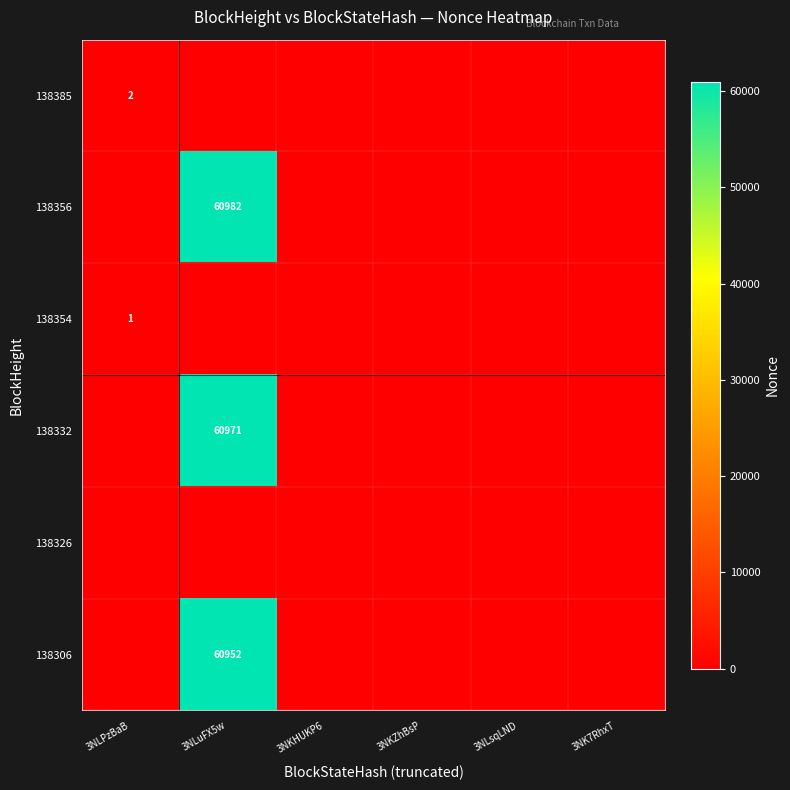

At how many categories does at least one series exceed 55534?

1